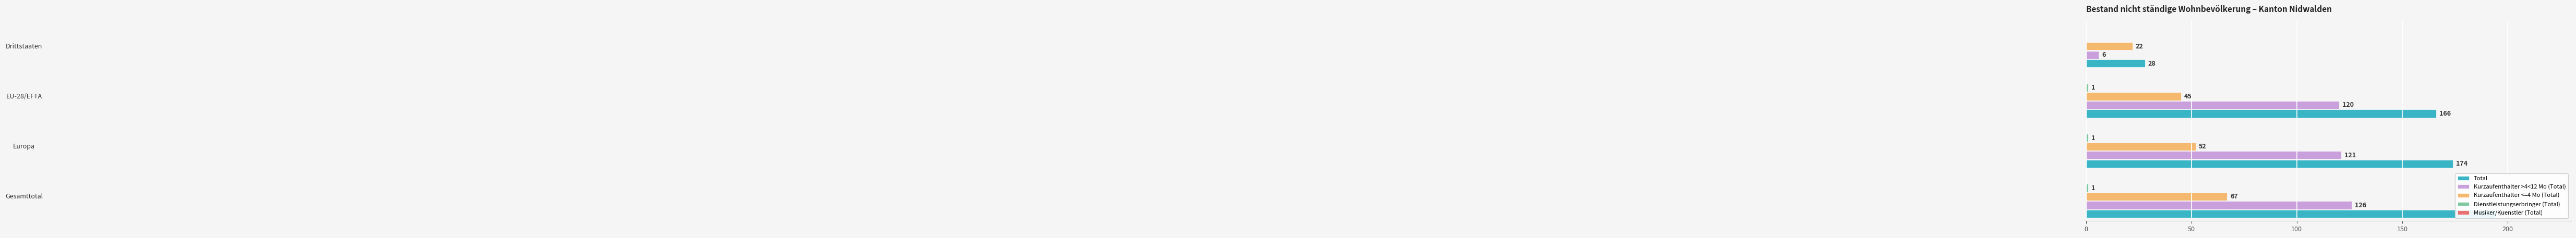

What is the difference between the maximum and minimum values in the Kurzaufenthalter <=4 Mo (Total) series?

45.0